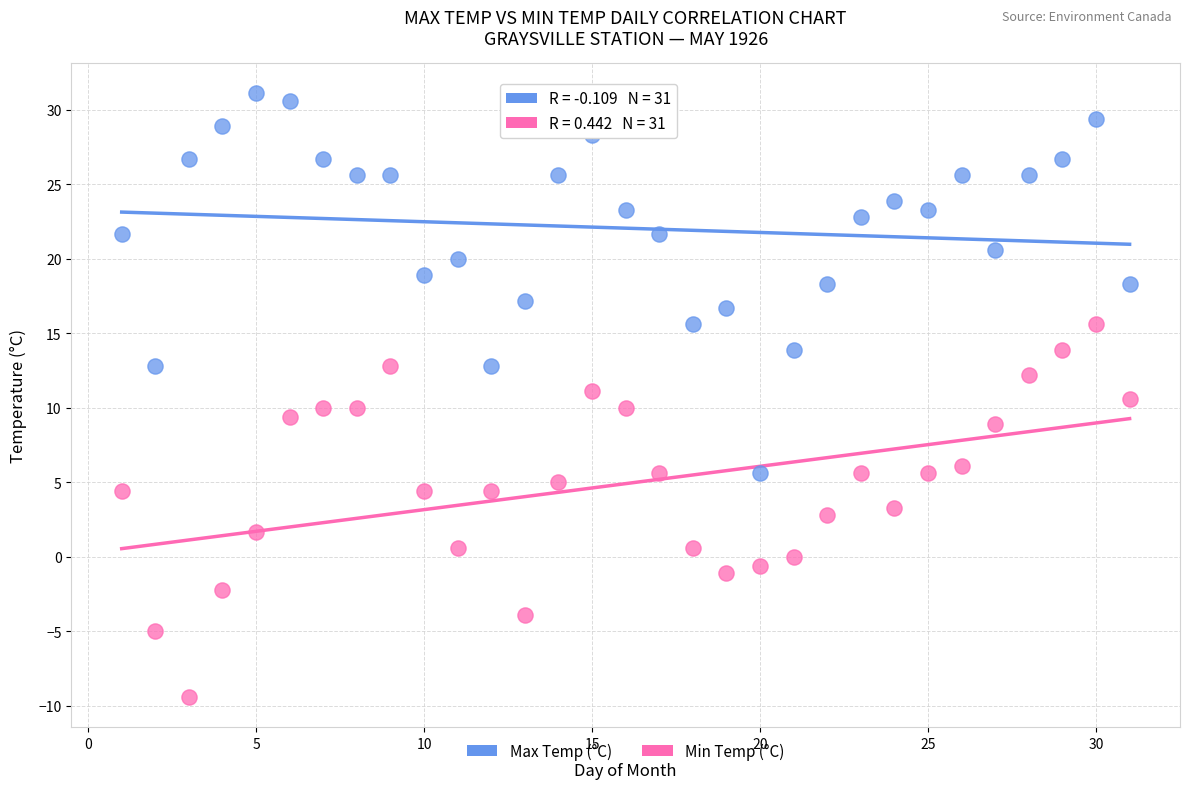

What are all the series names shown in the legend?

Max Temp (°C), Min Temp (°C)